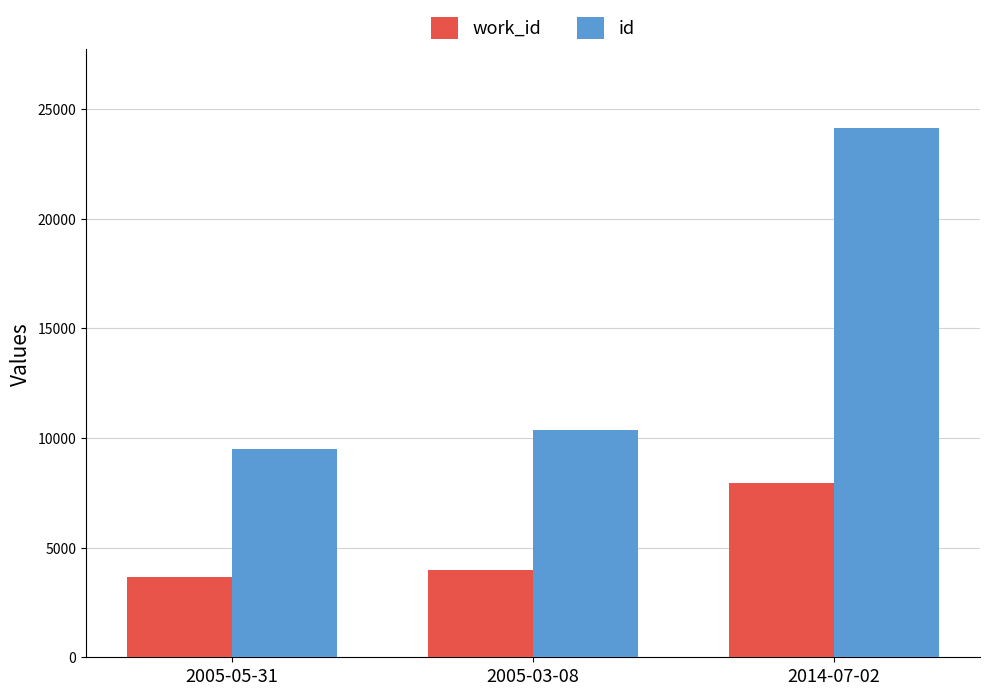

What is the label of the 2nd bar from the left?

2005-03-08